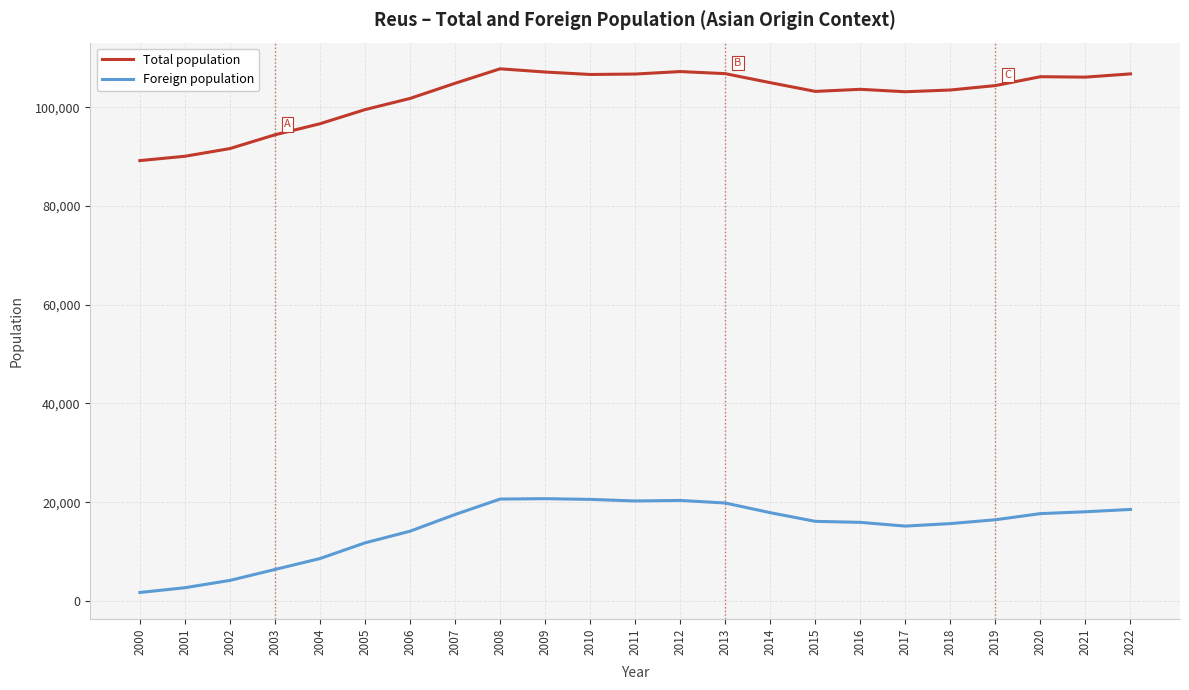

Between 2006 and 2011, which series saw the biggest shift?

Foreign population